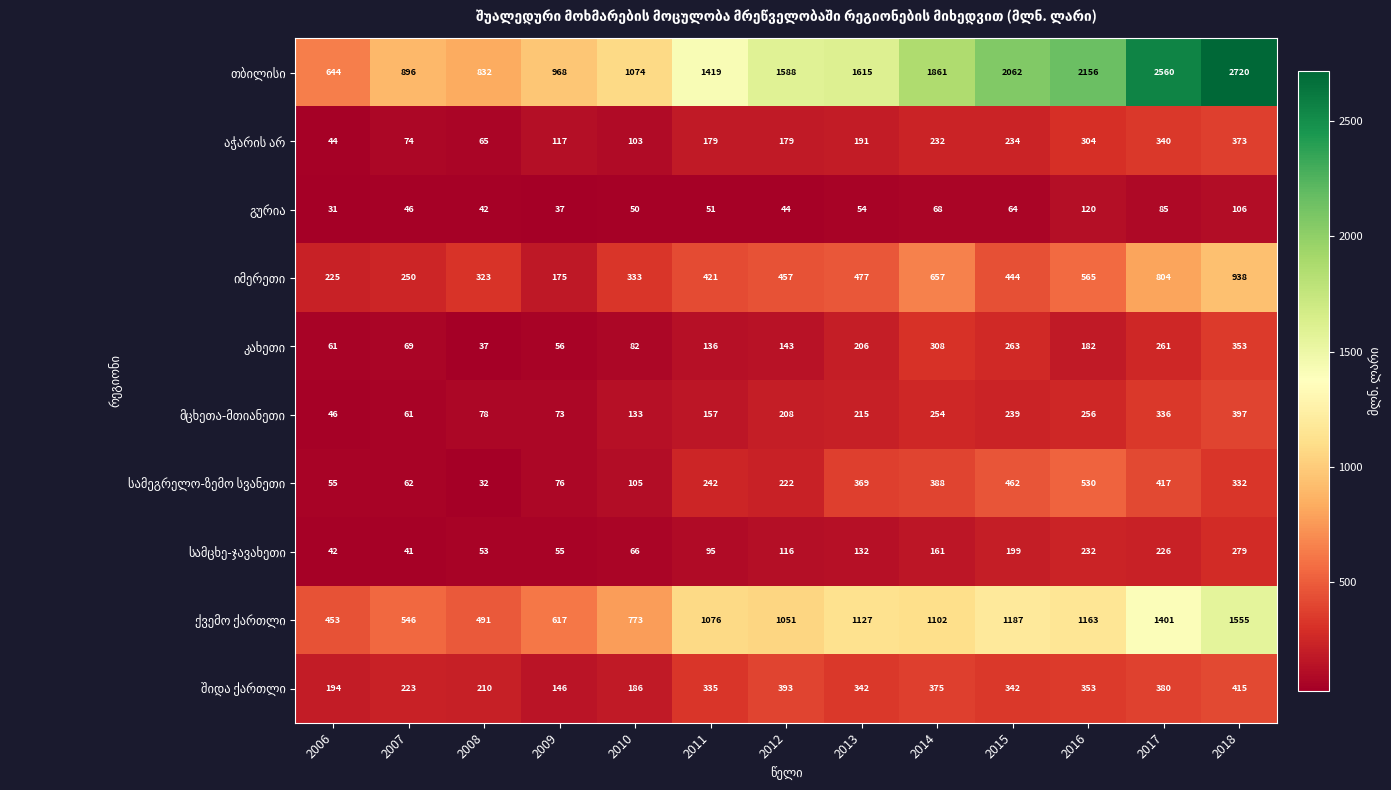

At how many categories does at least one series exceed 190?

13